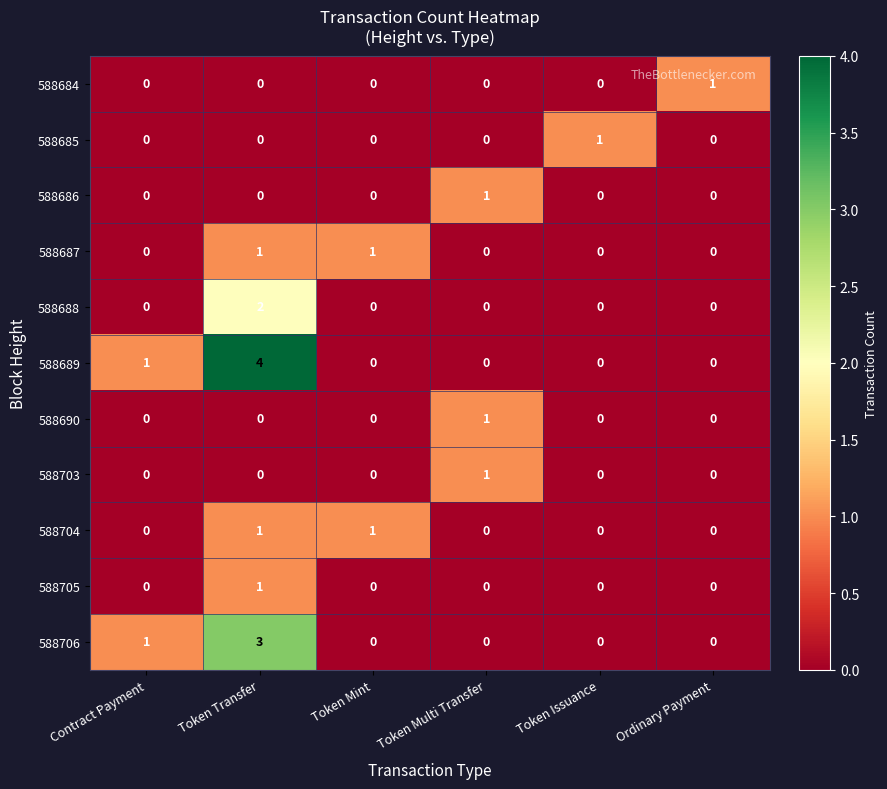

The 588703 series shows 0 at Contract Payment. True or false?

True